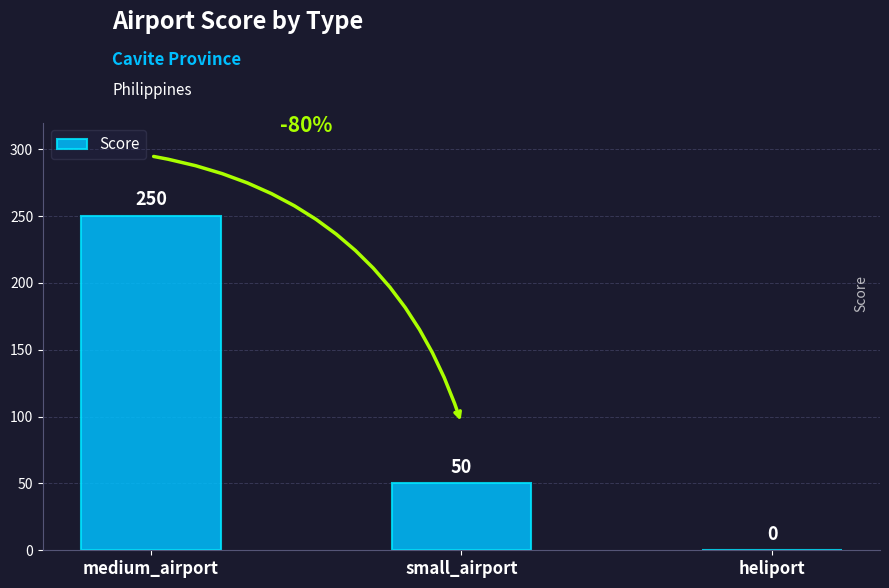

Which label corresponds to the largest value in the chart?

medium_airport